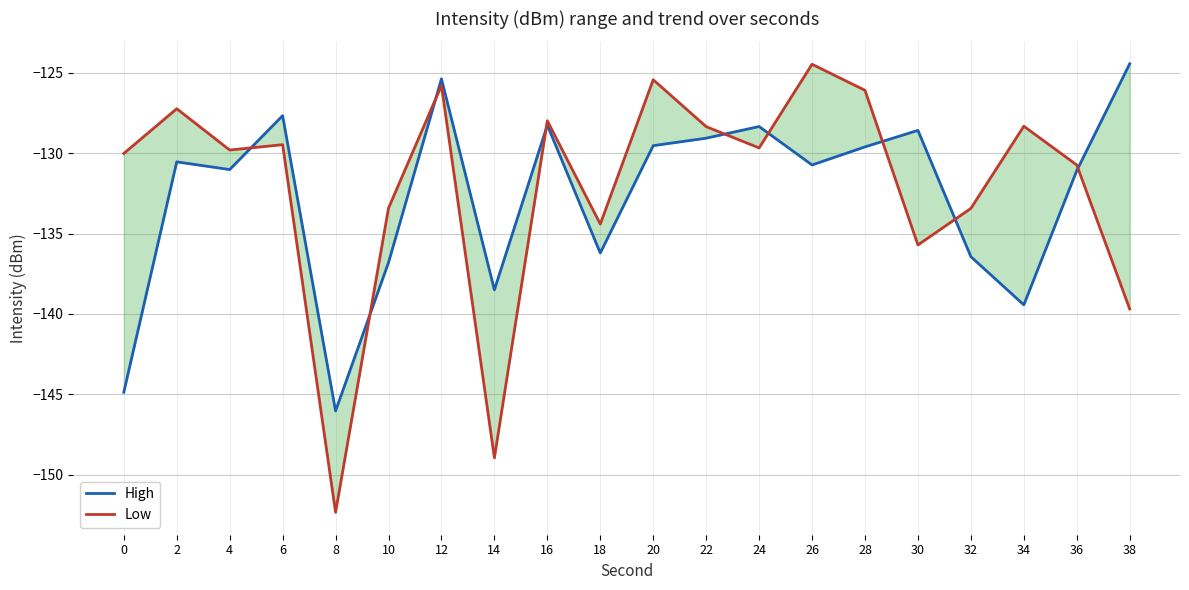

Between 4 and 22, which is larger?

22